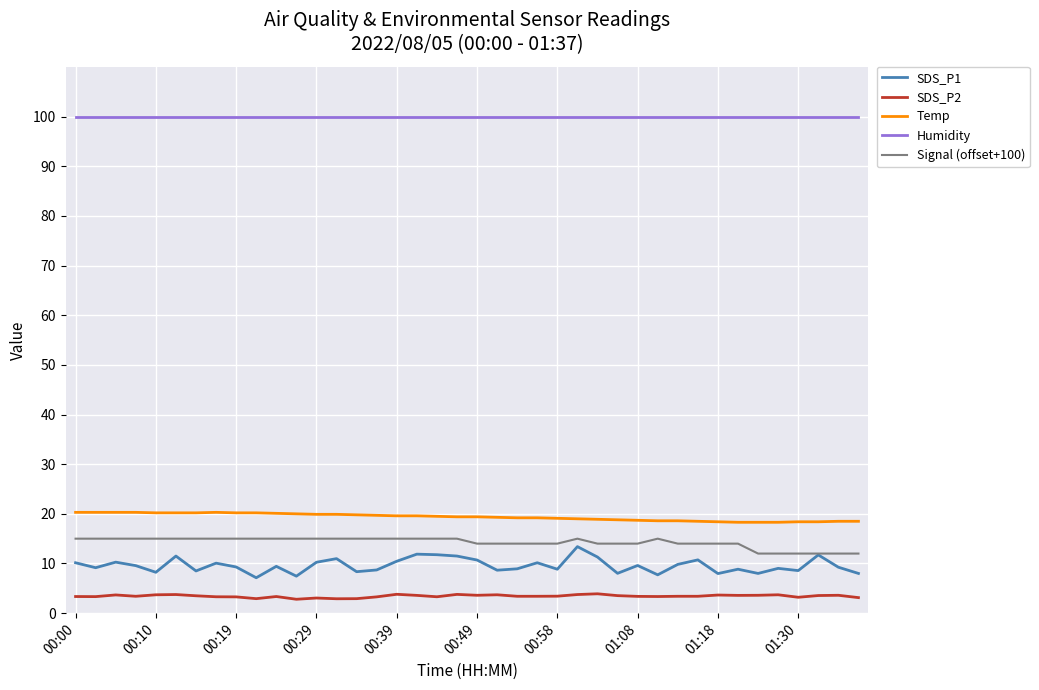

What is the maximum value shown in the chart?

99.9